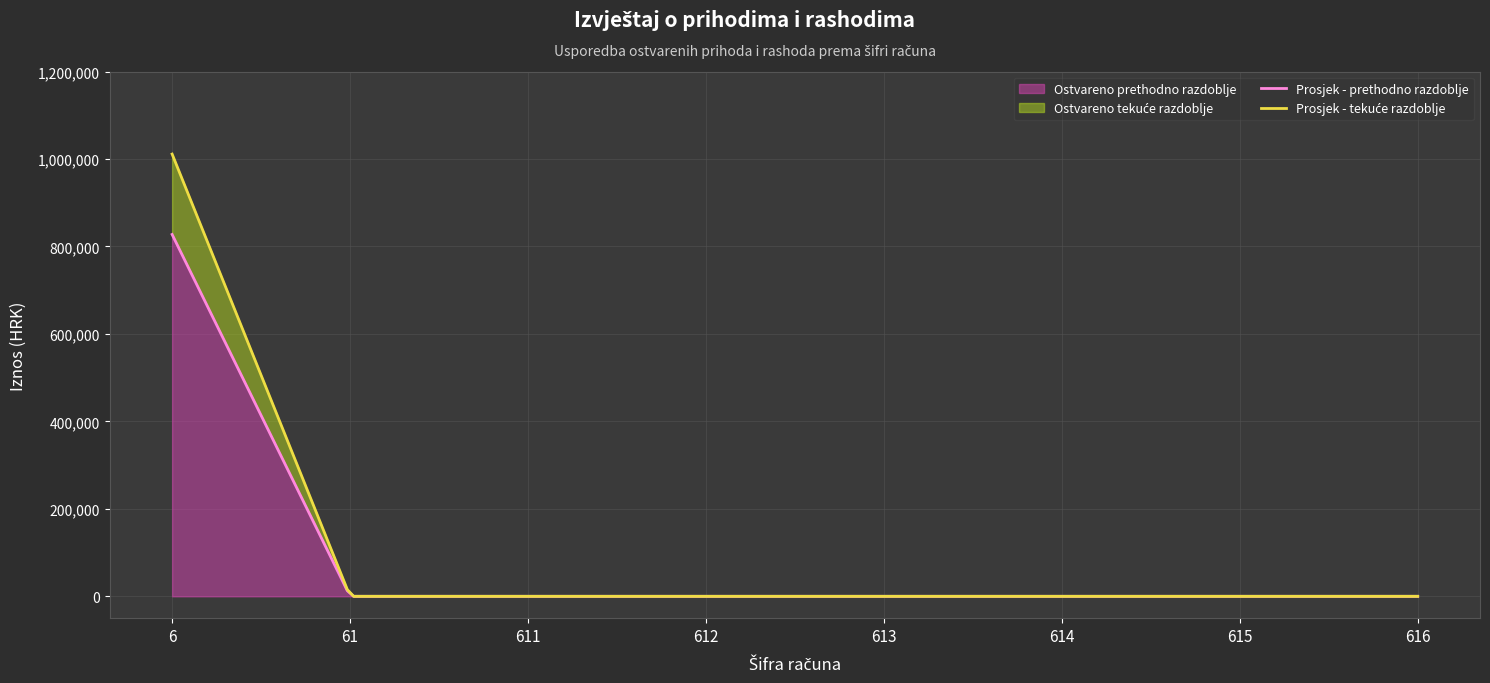

Rank the series at 6 from highest to lowest value.

Ostvareno tekuće razdoblje, Ostvareno prethodno razdoblje